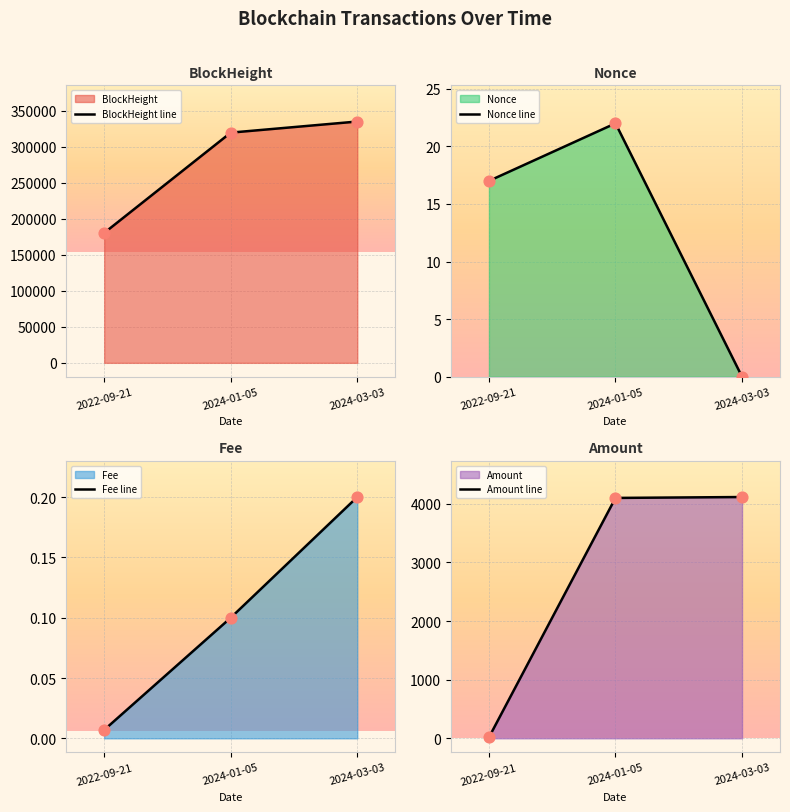

At which category is the sum across all series the highest?

2024-03-03